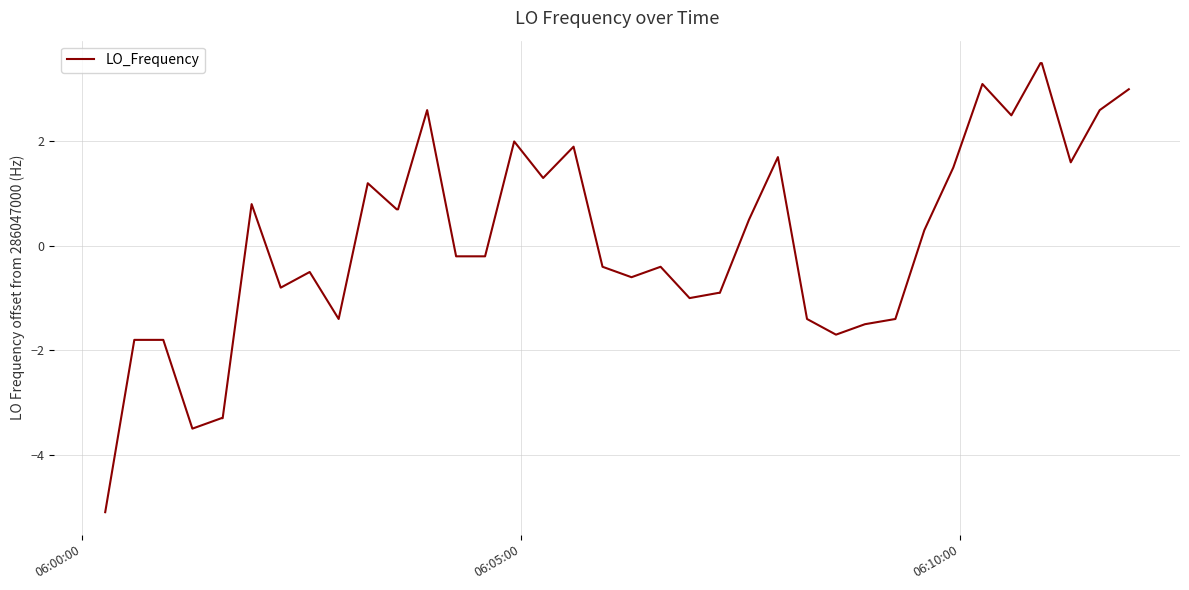

What is the difference between the maximum and minimum values?

8.6